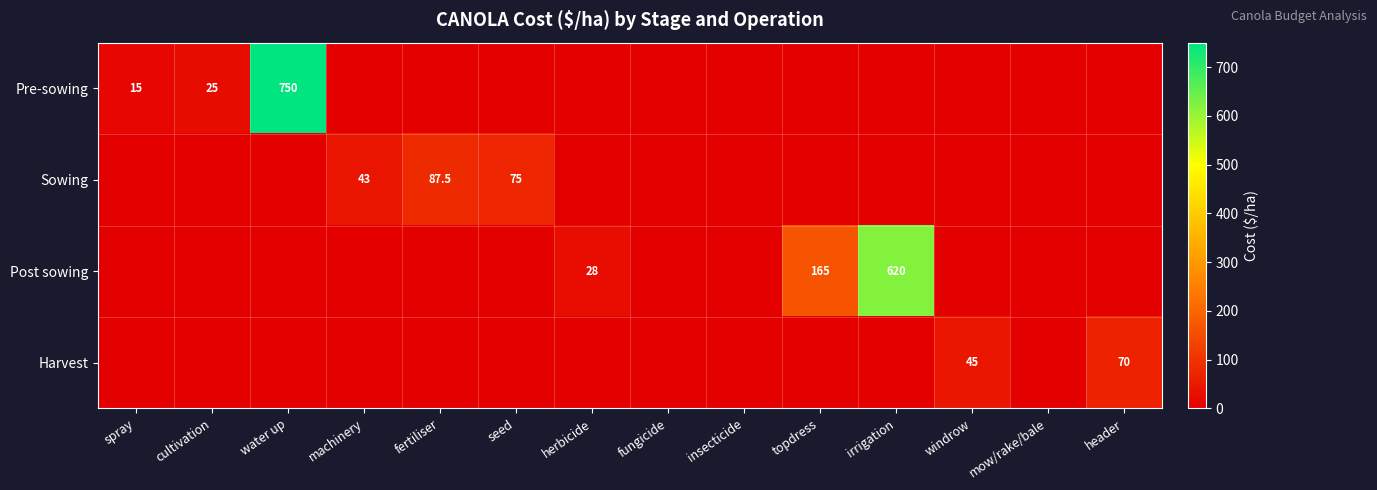

The Pre-sowing series shows 750.0 at water up. True or false?

True